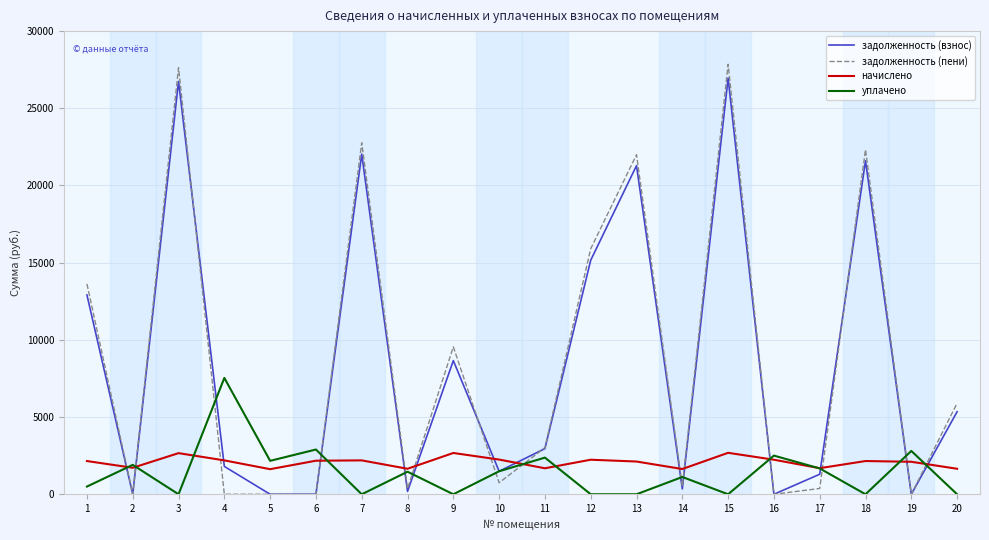

Which series has the widest spread of values?

задолженность (пени)